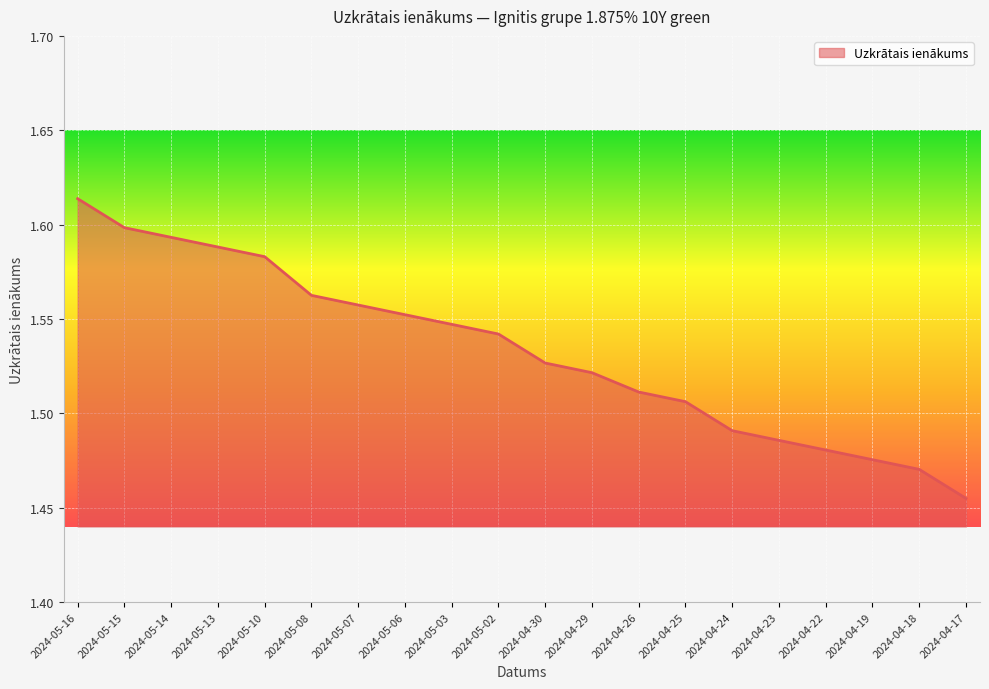

At which category does the chart reach its peak across all series?

2024-05-16